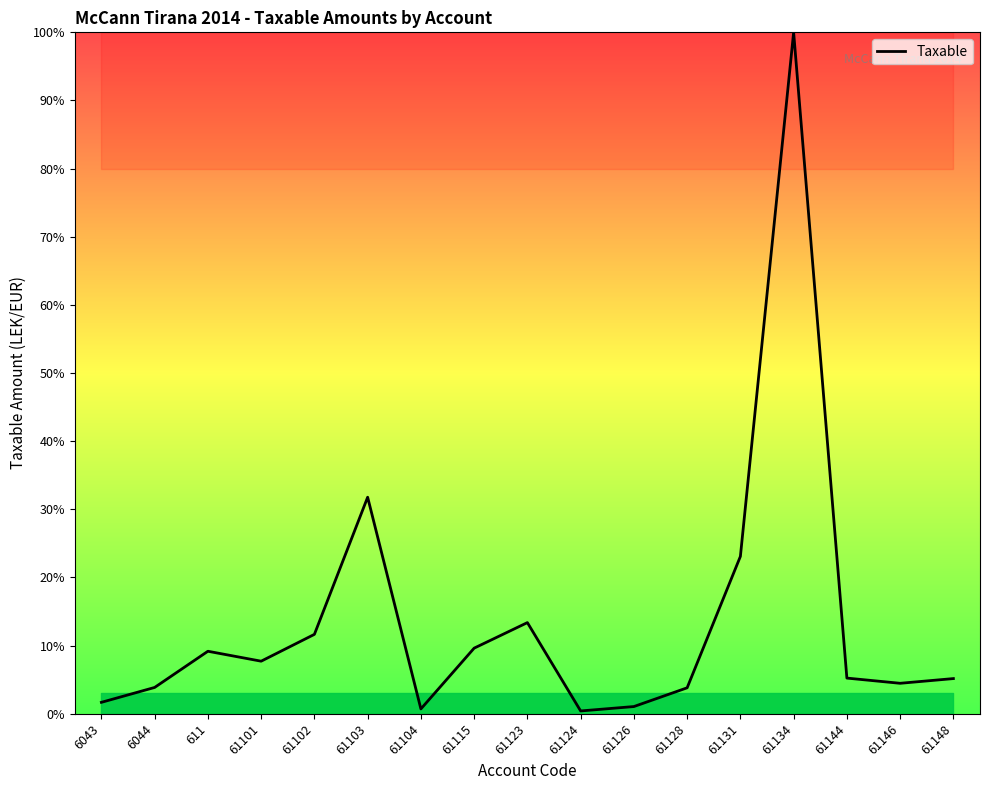

What is the difference between the maximum and minimum values?

99.6